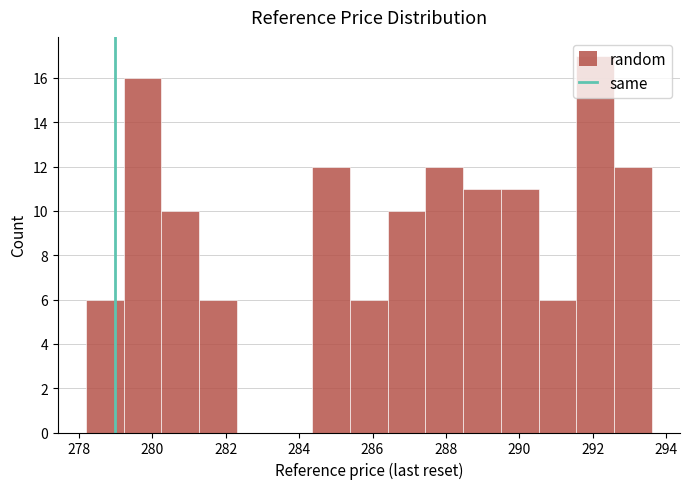

Reading left to right, list every bar in this chart as the range it spans on the x-axis followed by its height. Neither the bar edges nor the heights are printed on the chart, so give them approximately, as read against the axes.

278.2 to 279.2: 6
279.2 to 280.2: 16
280.2 to 281.2: 10
281.2 to 282.4: 6
282.4 to 283.4: 0
283.4 to 284.4: 0
284.4 to 285.4: 12
285.4 to 286.4: 6
286.4 to 287.4: 10
287.4 to 288.4: 12
288.4 to 289.4: 11
289.4 to 290.6: 11
290.6 to 291.6: 6
291.6 to 292.6: 17
292.6 to 293.6: 12